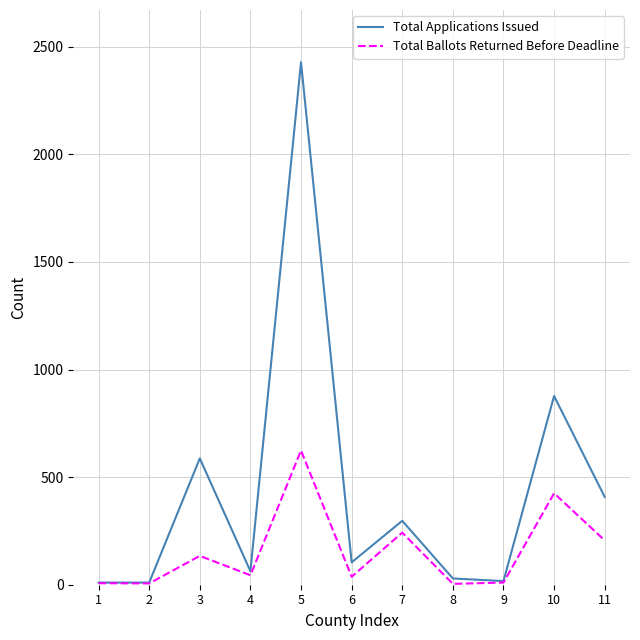

What is the maximum value for Total Ballots Returned Before Deadline?

624